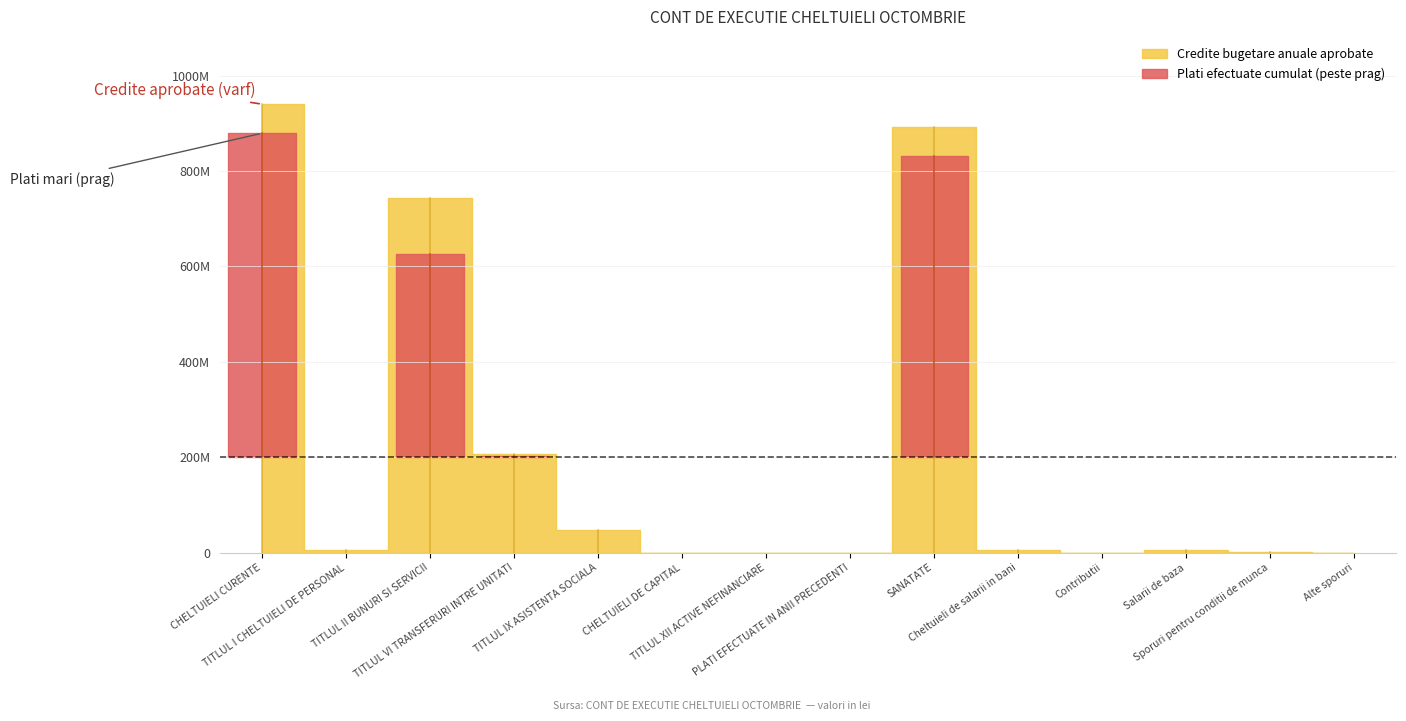

True or false: Credite bugetare anuale aprobate has a value of 10226832.4 at TITLUL I CHELTUIELI DE PERSONAL.

False